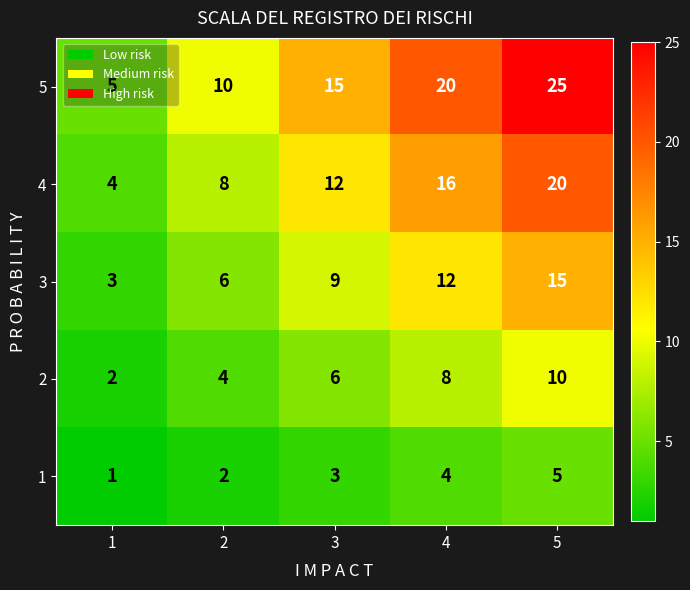

Where is 4 nearest to the value 12?

3